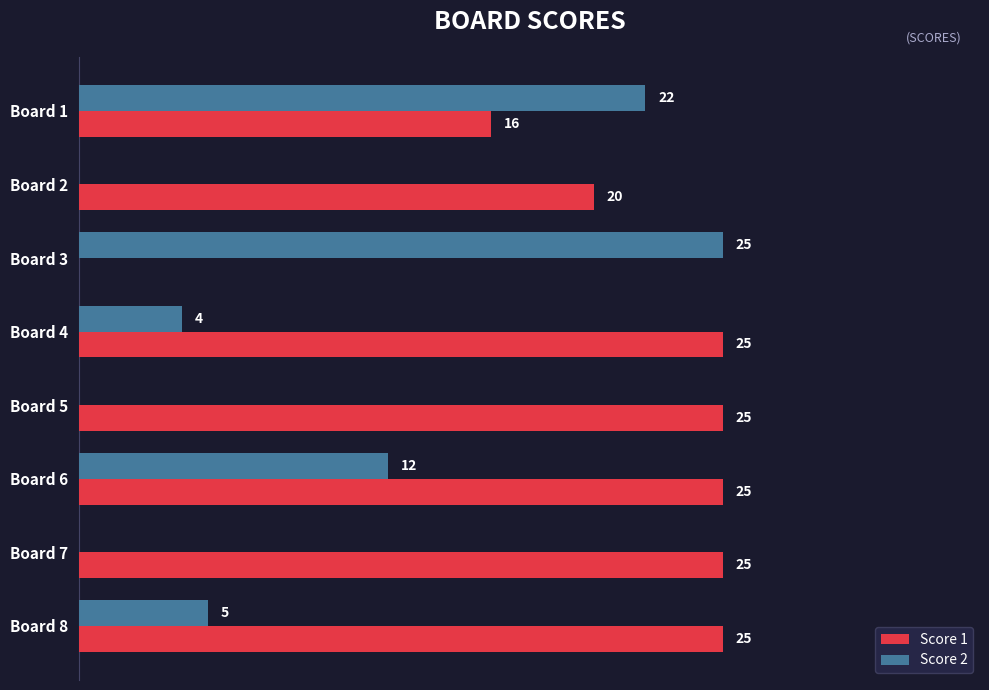

At which label is Score 1 closest to 12?

Board 1